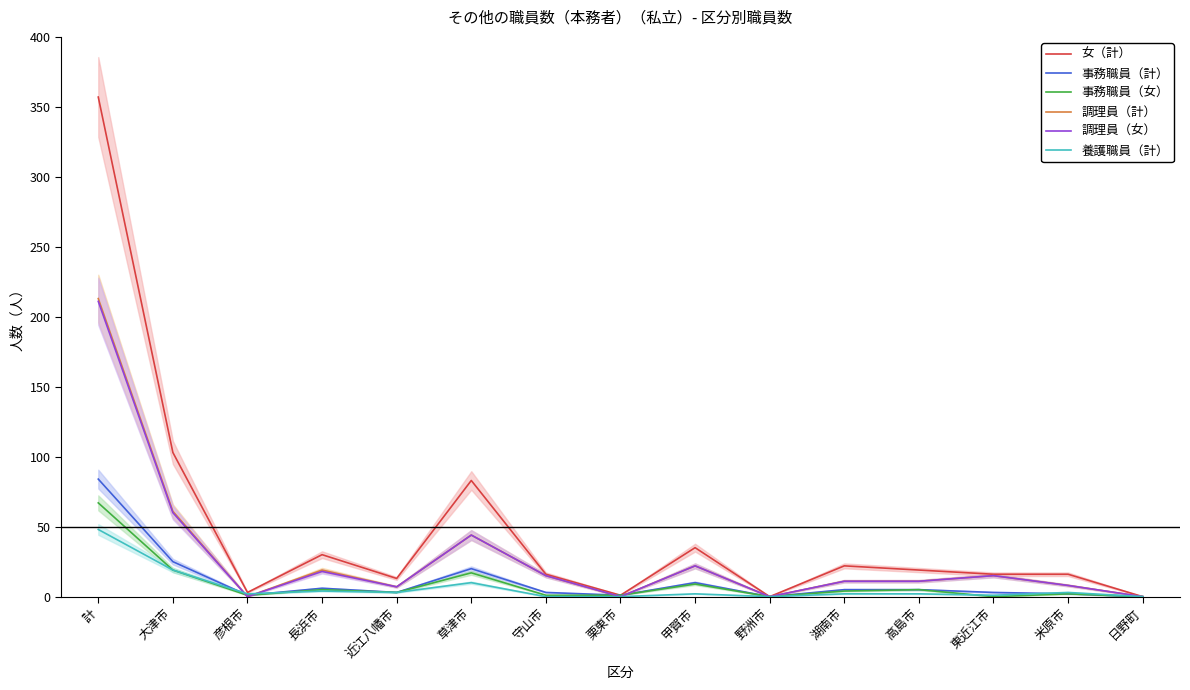

What is the sum of all 調理員（計） values?

426